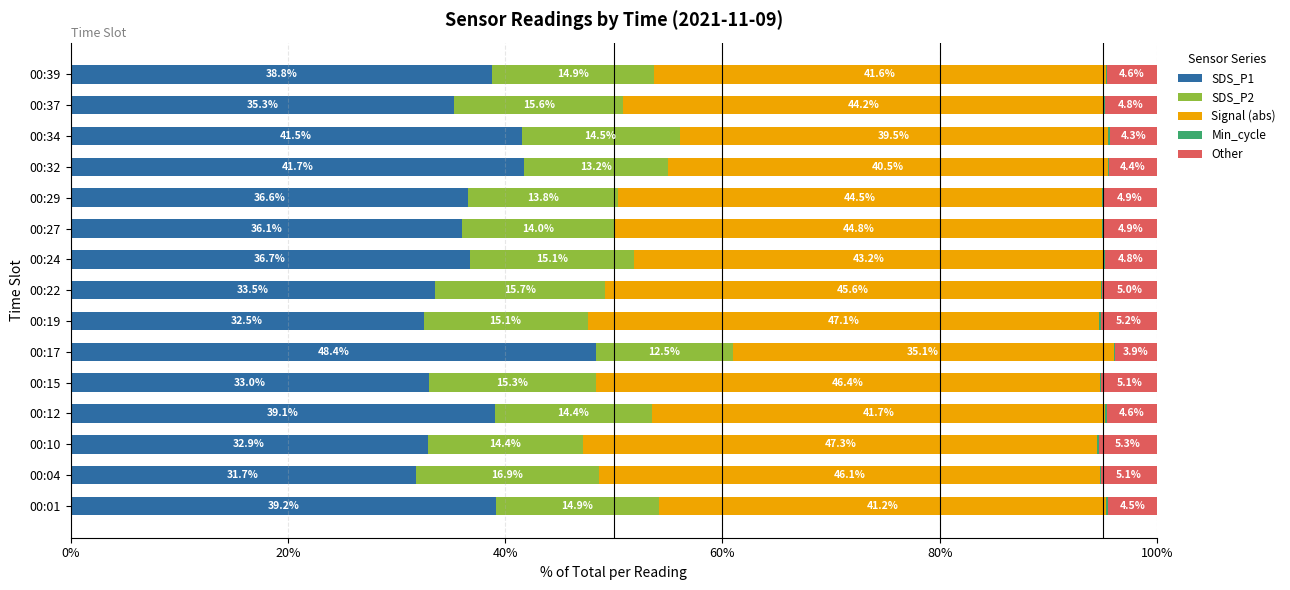

Is it true that SDS_P1 equals 41.7 at 00:32?

True